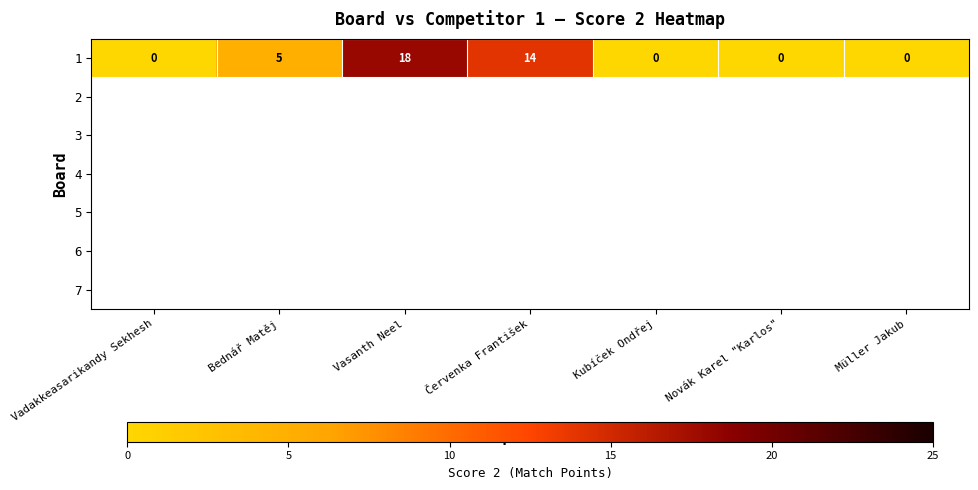

What is the maximum value shown in the chart?

18.0